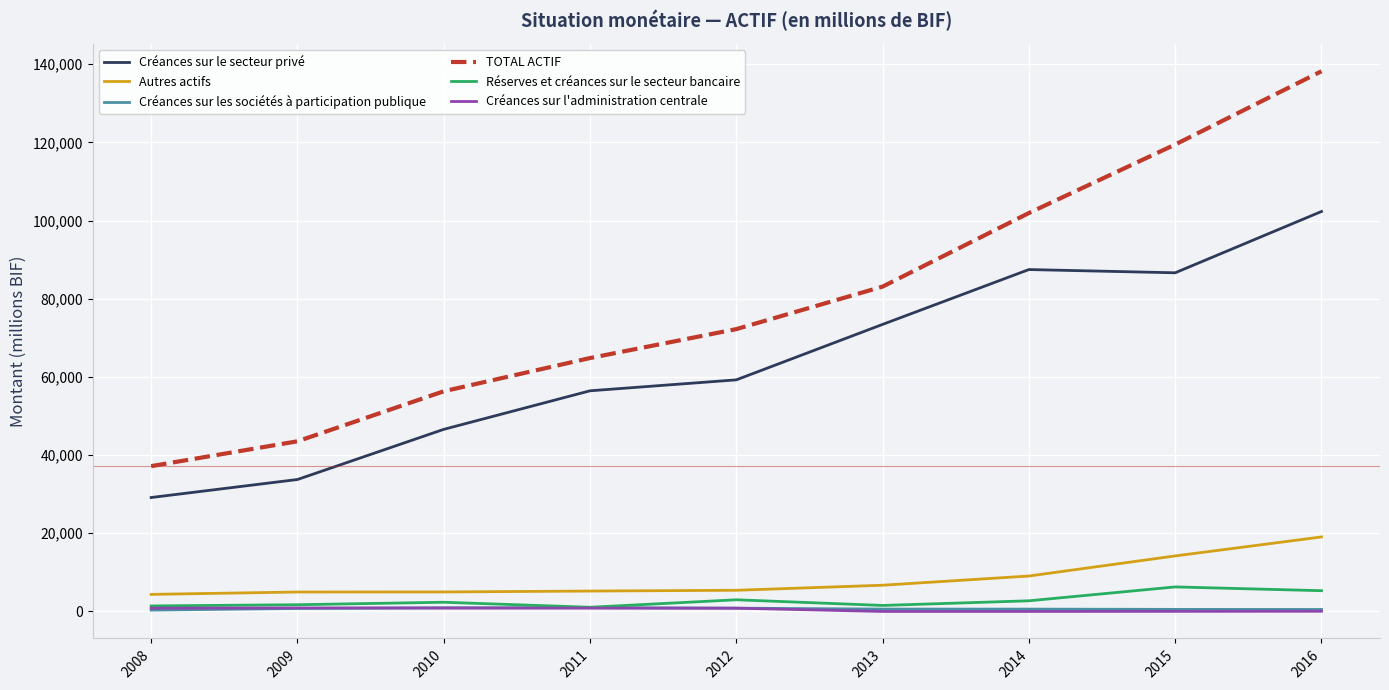

Rank the categories by TOTAL ACTIF value from lowest to highest.

2008, 2009, 2010, 2011, 2012, 2013, 2014, 2015, 2016